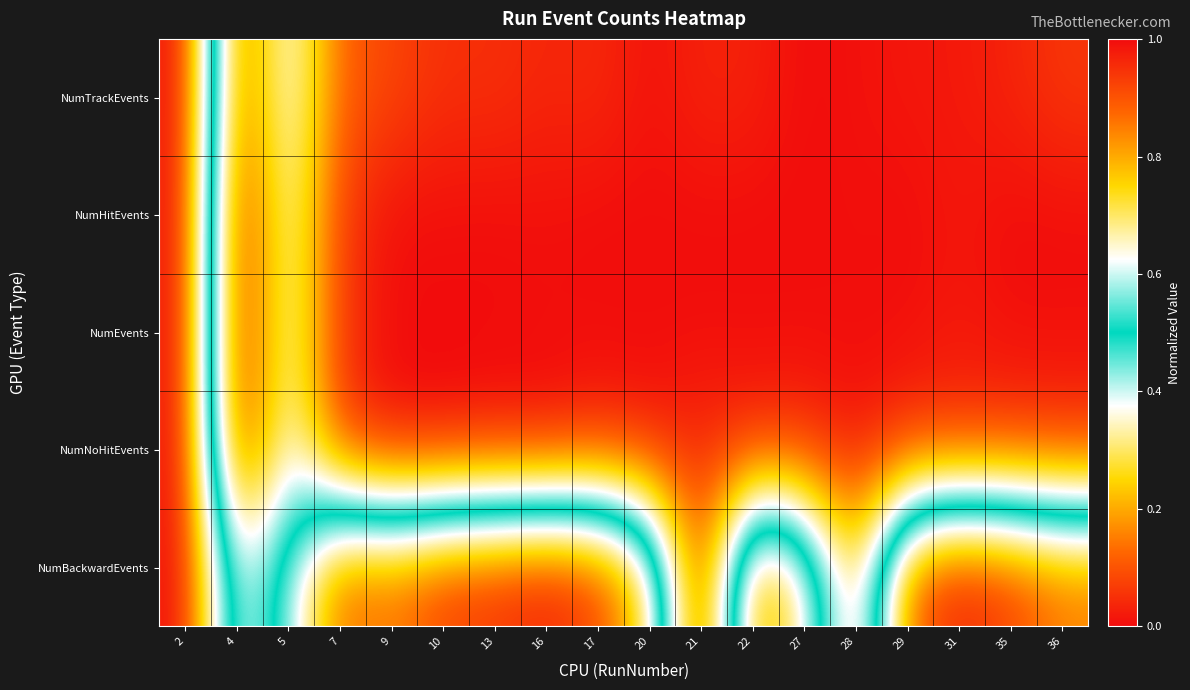

At which category is the sum across all series the highest?

21